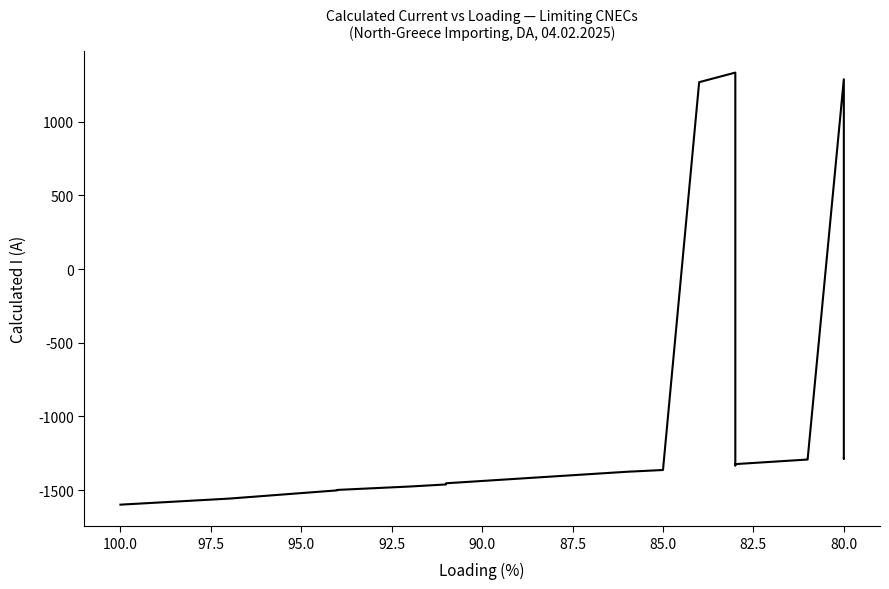

What is the greatest value displayed?

1332